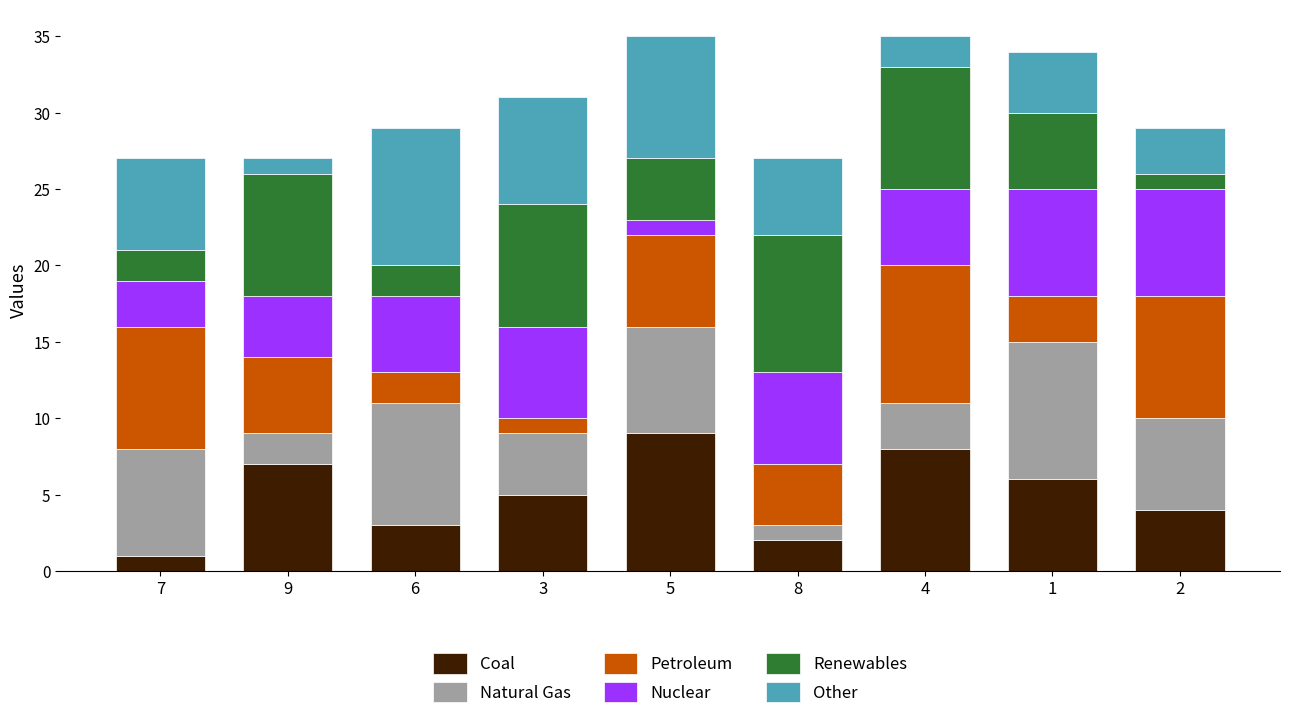

What position from the left is 2?

9